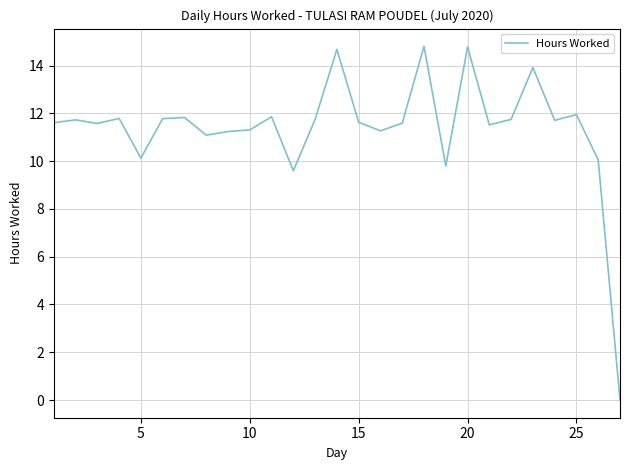

What is the difference between the maximum and minimum values?

14.8